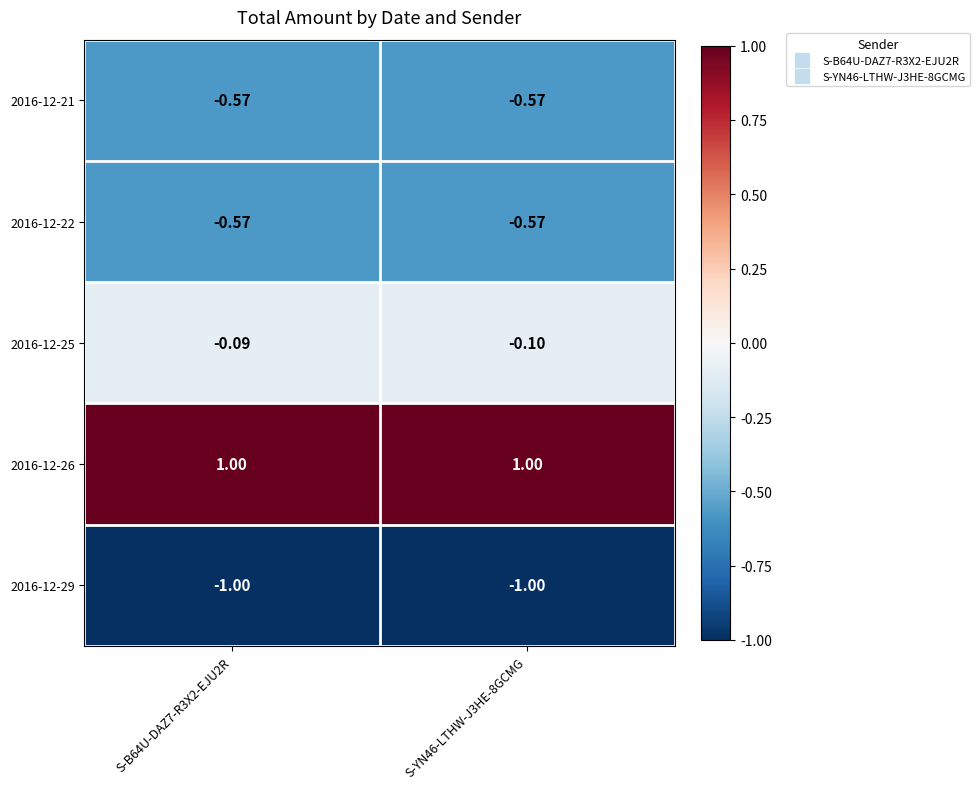

At how many categories does at least one series exceed 0?

2